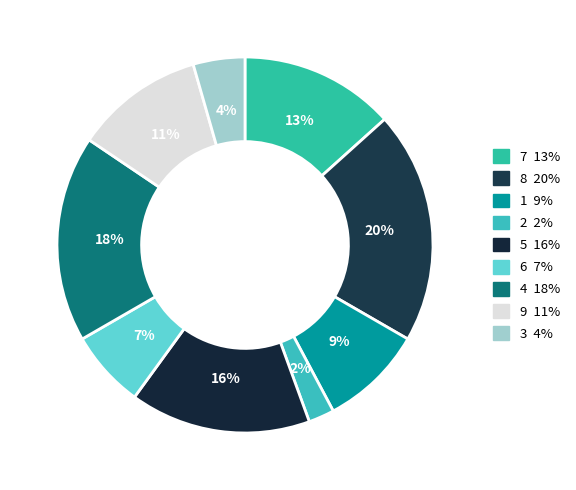

To the nearest percent, what percentage of the pie is 5?

16%